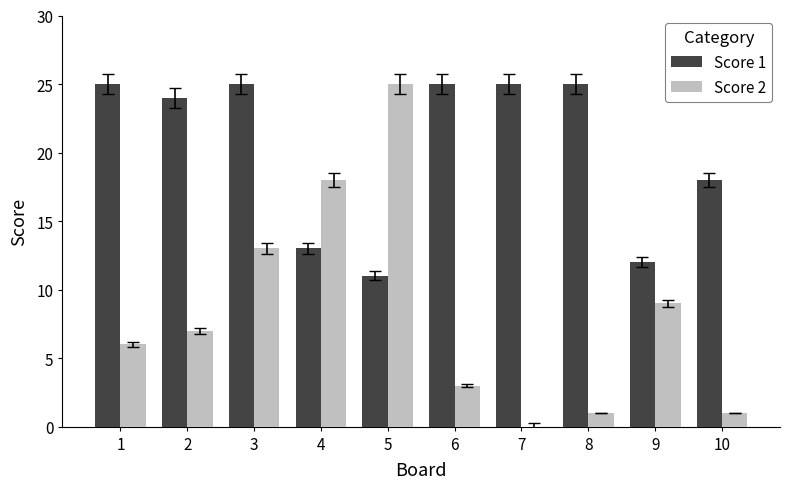

What is the sum of all Score 2 values?

83